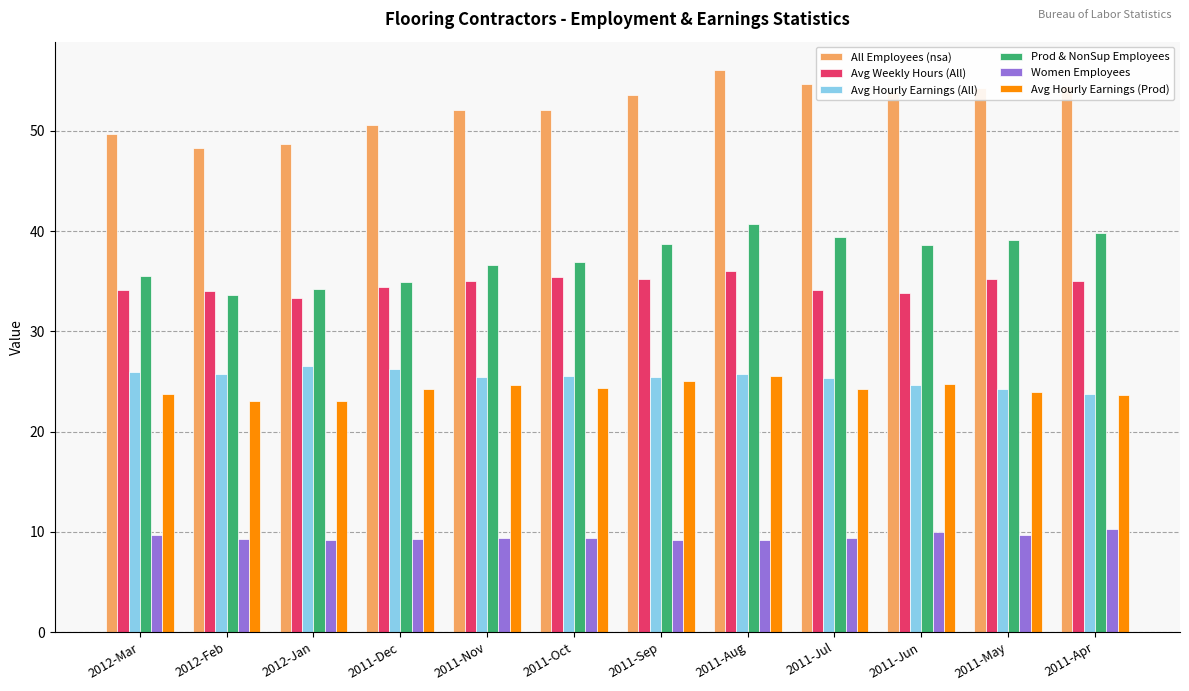

What is the minimum value for Avg Hourly Earnings (Prod)?

23.0